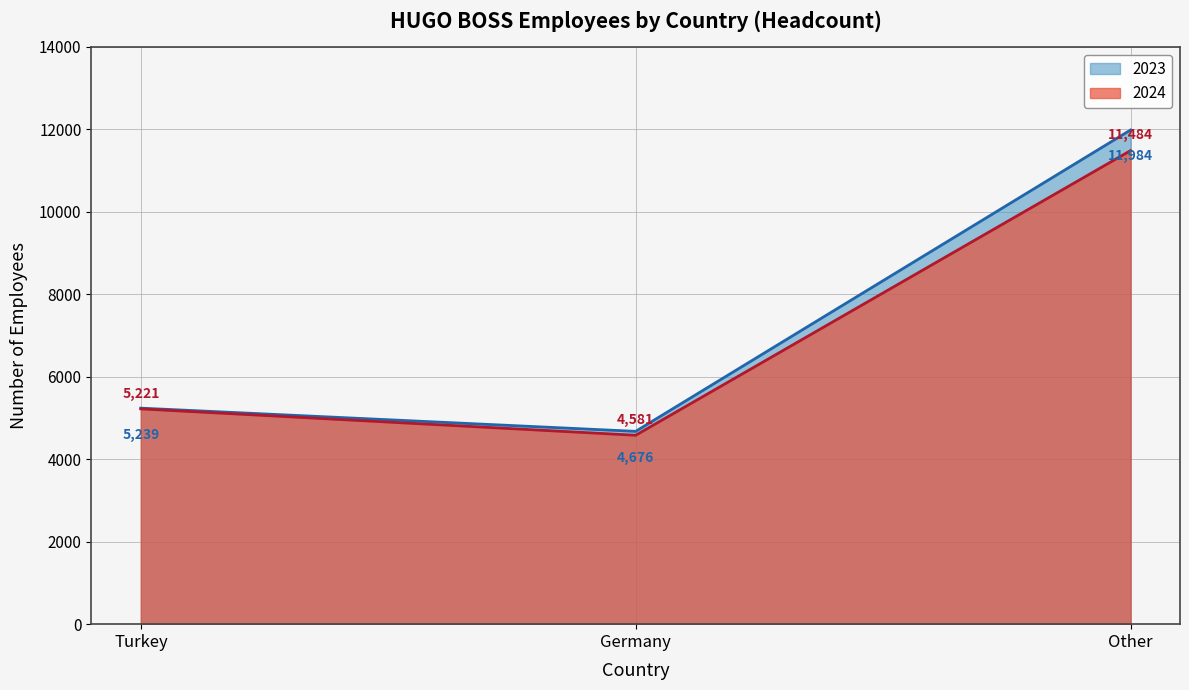

Where does the 2024 series first go above 5221?

Other